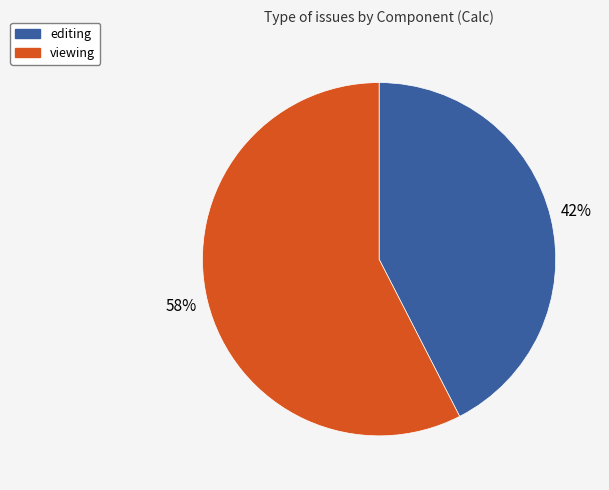

To the nearest percent, what is the average slice percentage?

50%